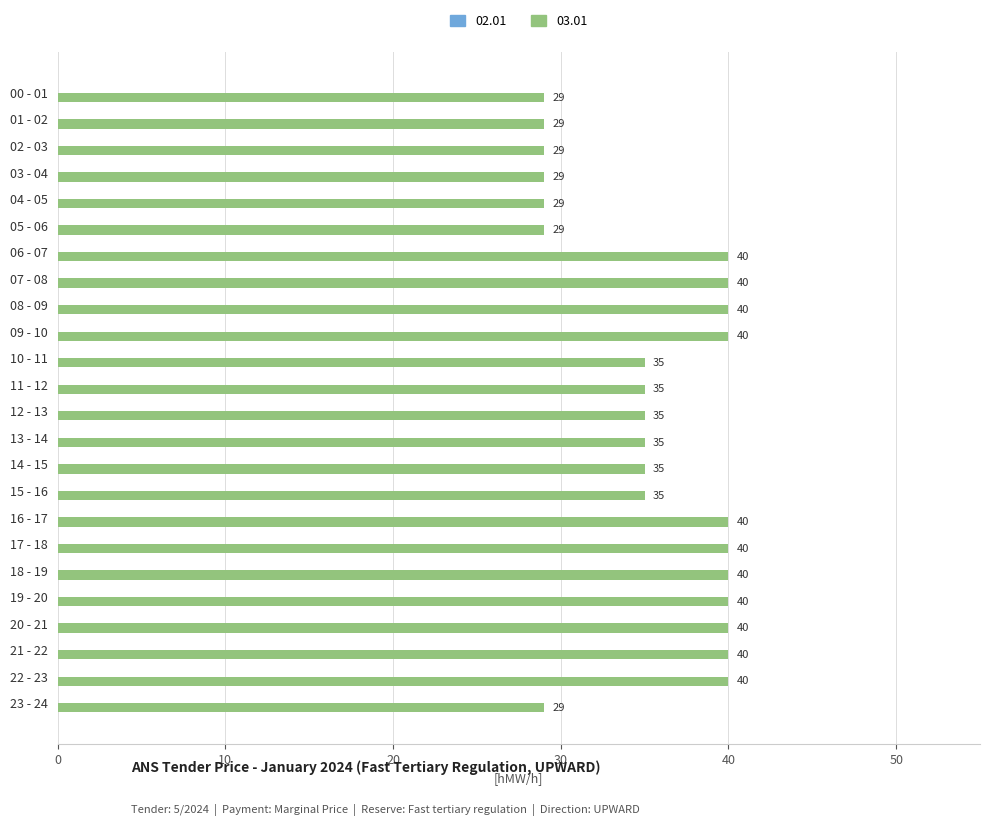

What is the label of the 22nd bar from the top?

21 - 22